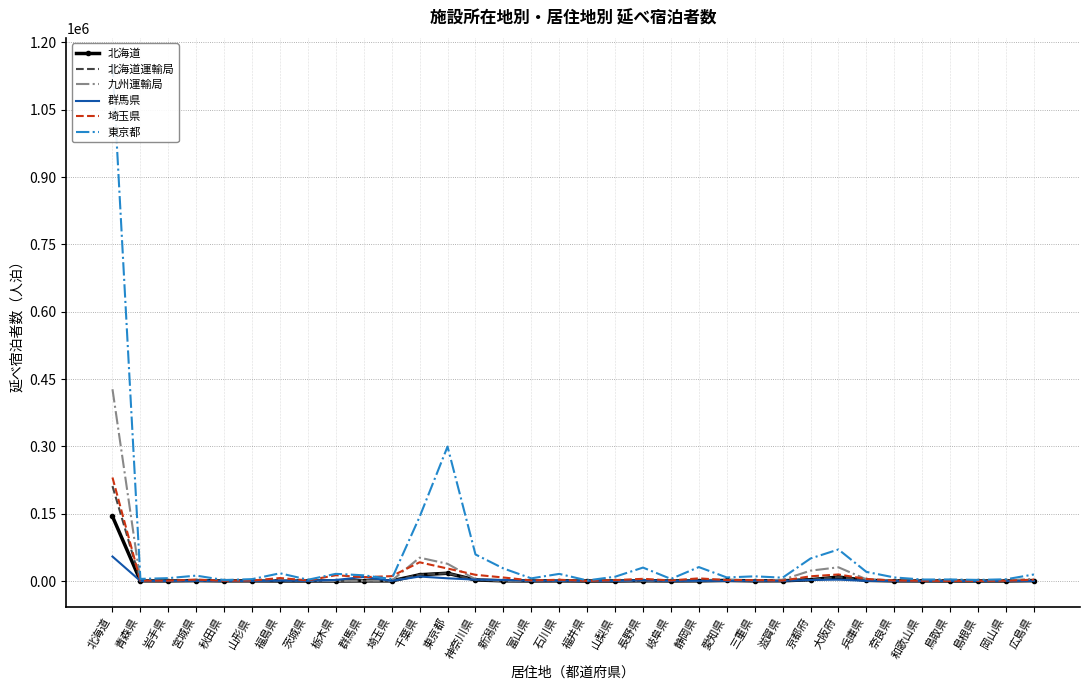

How many lines are shown in the chart?

6